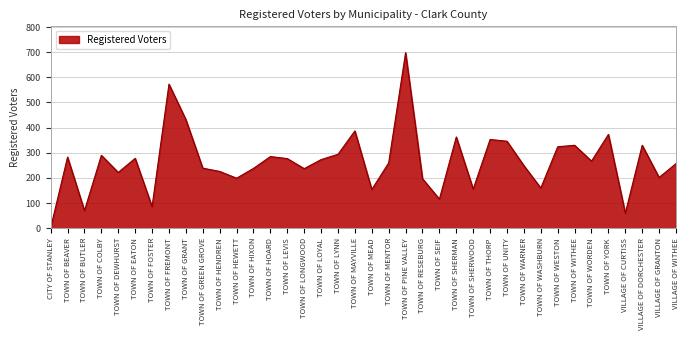

What is the smallest value displayed?

2